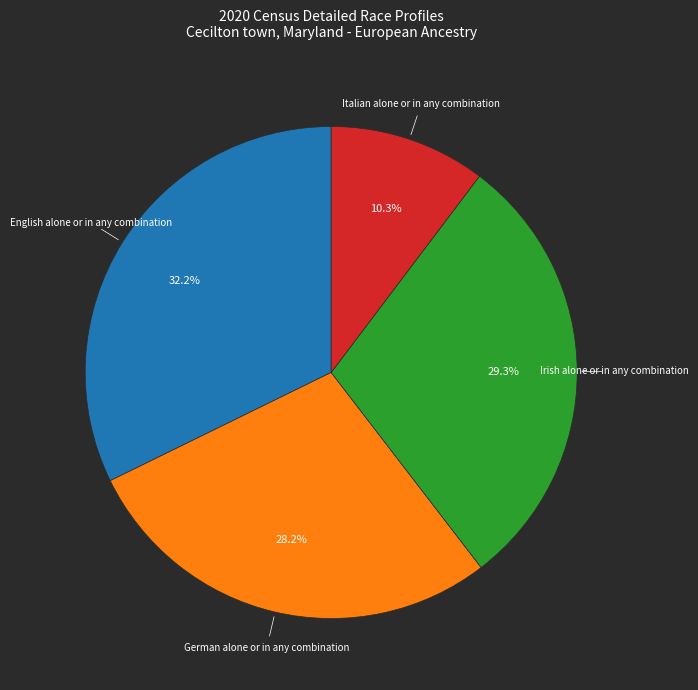

Is there a majority slice in this chart?

No